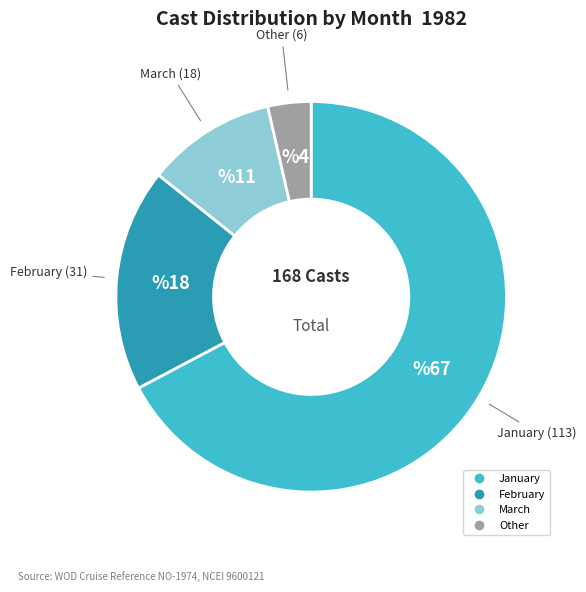

Is there any slice that represents more than half of the pie?

Yes